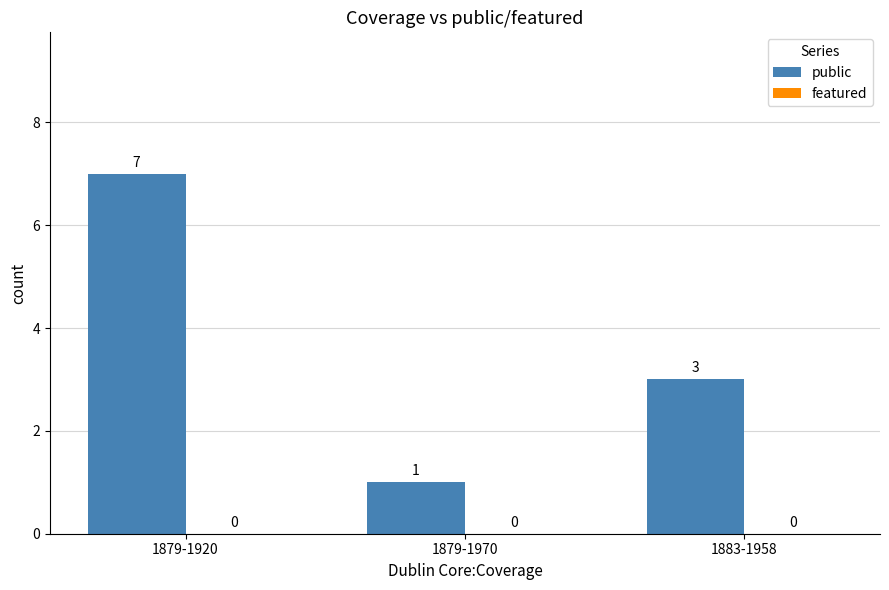

Reading right to left, extract all data points from this chart.

1883-1958=3	1879-1970=1	1879-1920=7